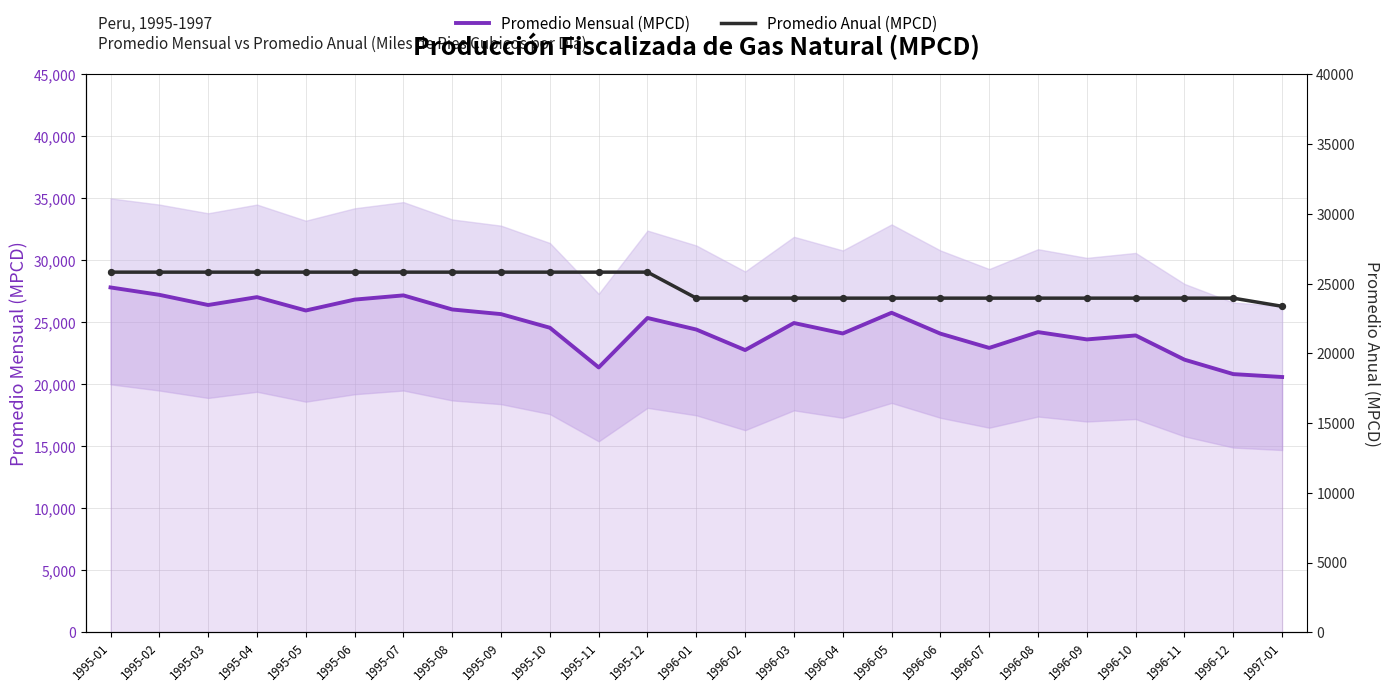

Which series reaches the maximum Y coordinate?

Promedio Mensual (MPCD)